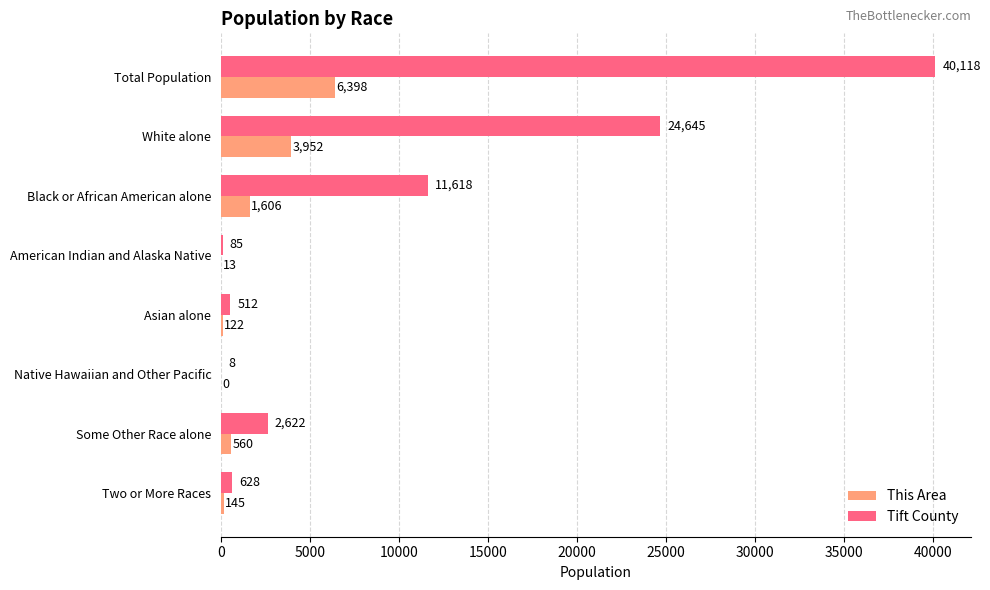

At which label is Tift County closest to 20063?

White alone